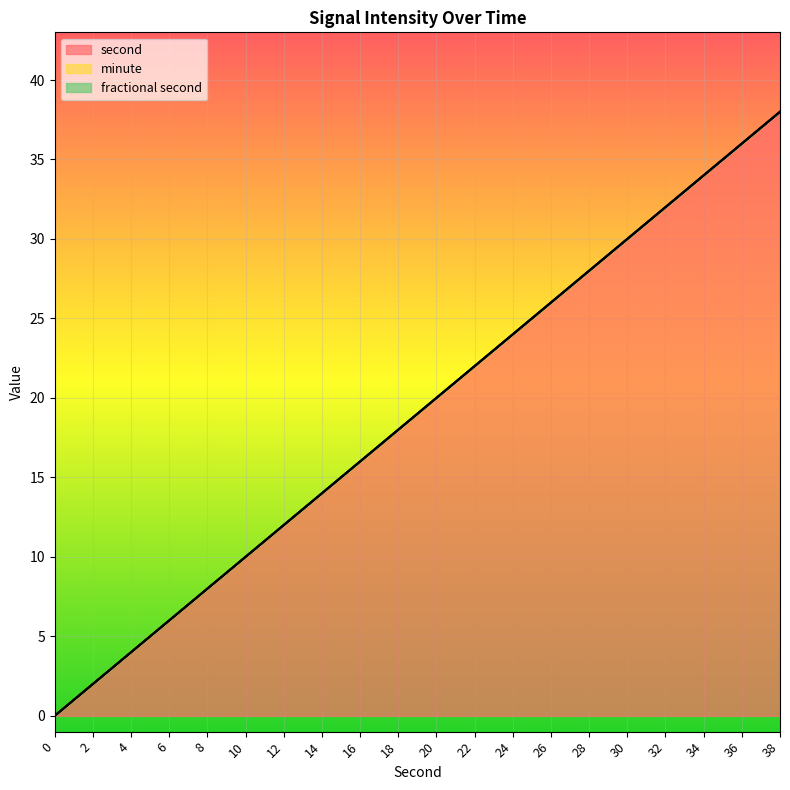

What are all the series names shown in the legend?

second, minute, fractional second